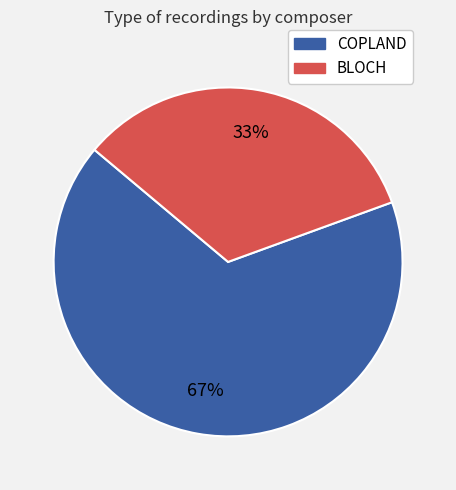

To the nearest percent, what is the combined percentage of BLOCH and COPLAND?

100%